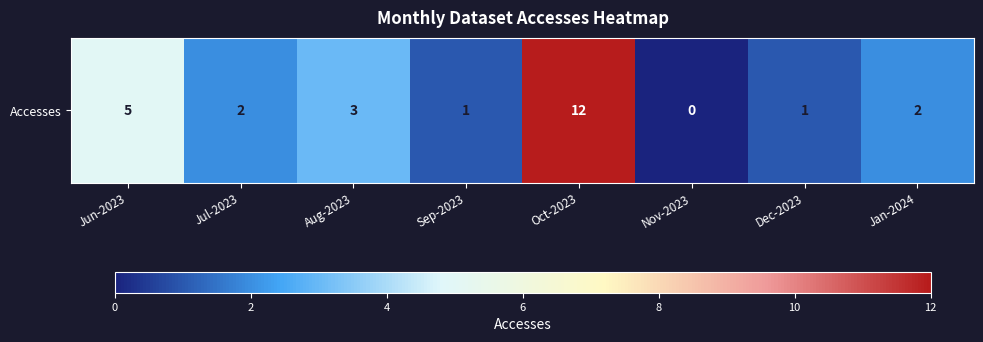

Rank the categories by value from lowest to highest.

Nov-2023, Sep-2023, Dec-2023, Jul-2023, Jan-2024, Aug-2023, Jun-2023, Oct-2023